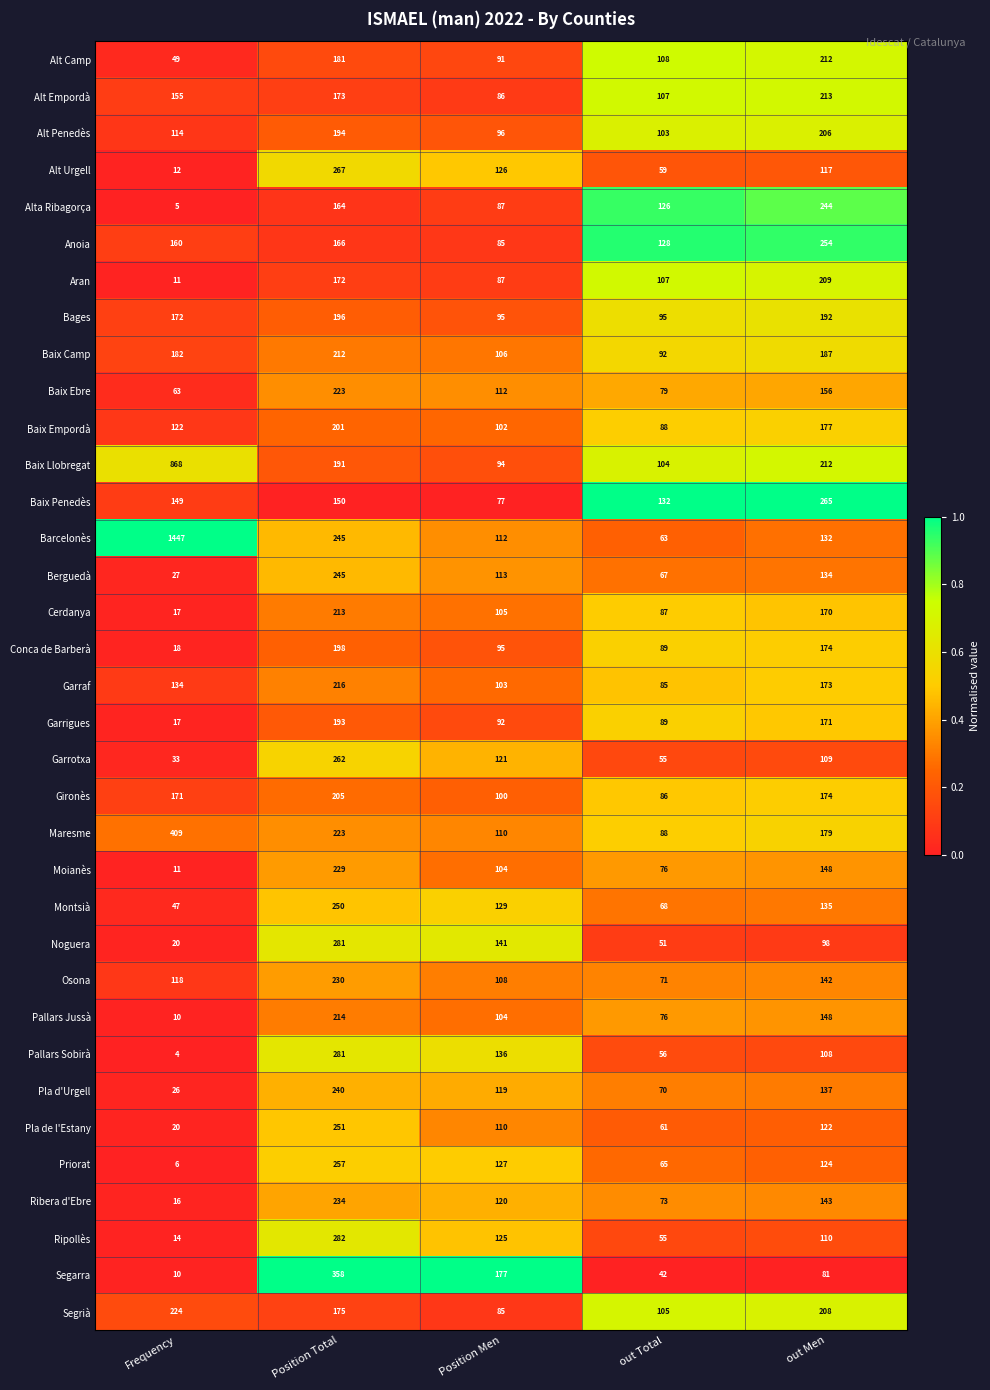

What is the sum of the Baix Camp values at Position Total and out Total?

304